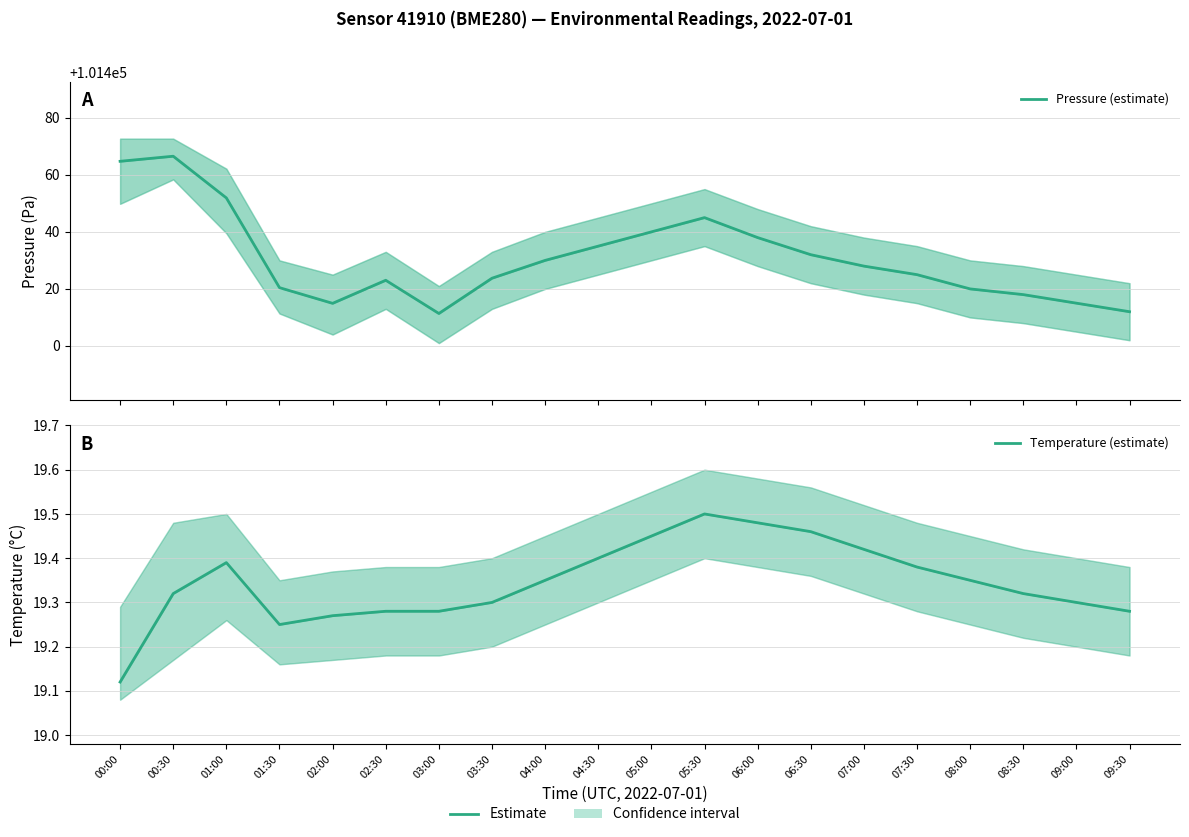

Is the value of Temperature (estimate) at 07:00 greater than the value of Pressure (estimate) at 02:00?

No